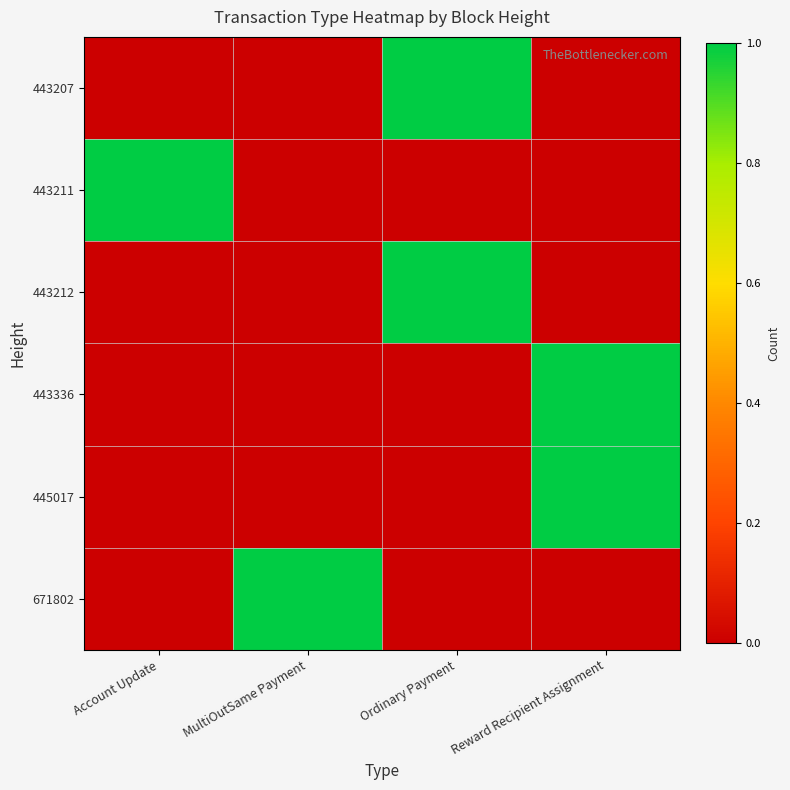

Reading left to right, transcribe all the data shown in this chart.

443207: Account Update=0	MultiOutSame Payment=0	Ordinary Payment=1	Reward Recipient Assignment=0
443211: Account Update=1	MultiOutSame Payment=0	Ordinary Payment=0	Reward Recipient Assignment=0
443212: Account Update=0	MultiOutSame Payment=0	Ordinary Payment=1	Reward Recipient Assignment=0
443336: Account Update=0	MultiOutSame Payment=0	Ordinary Payment=0	Reward Recipient Assignment=1
445017: Account Update=0	MultiOutSame Payment=0	Ordinary Payment=0	Reward Recipient Assignment=1
671802: Account Update=0	MultiOutSame Payment=1	Ordinary Payment=0	Reward Recipient Assignment=0